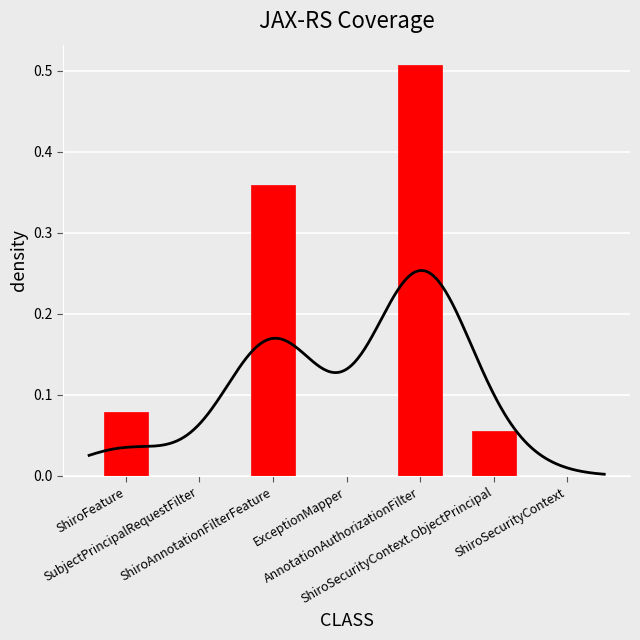

What is the approximate value at AnnotationAuthorizationFilter?

0.5